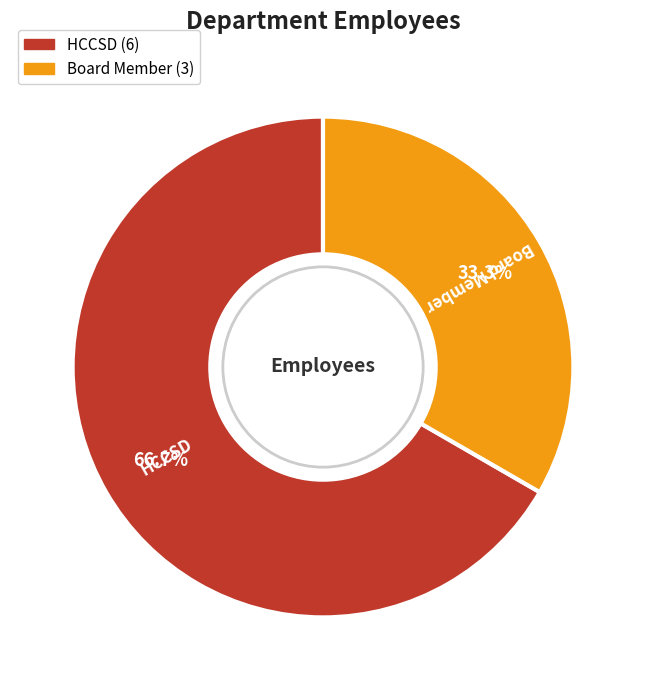

What percentage is the HCCSD slice, to the nearest percent?

67%